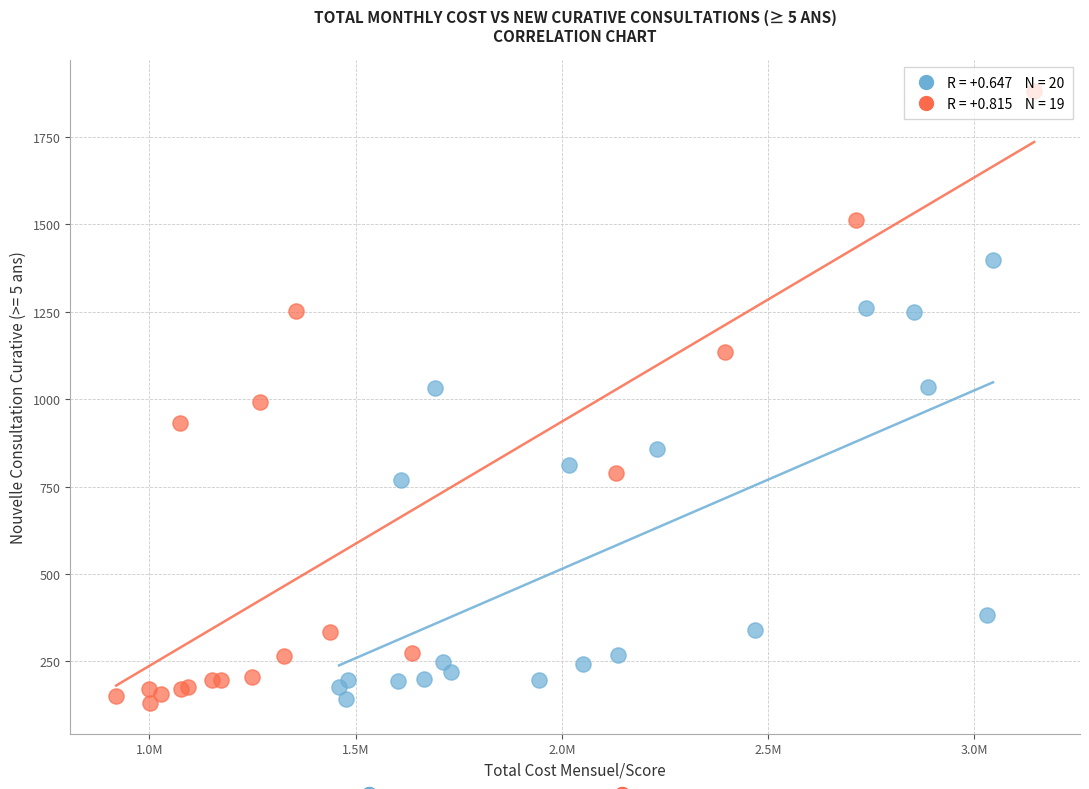

Which series reaches the maximum Y coordinate?

Ivyizigiro & Kaniga CDS